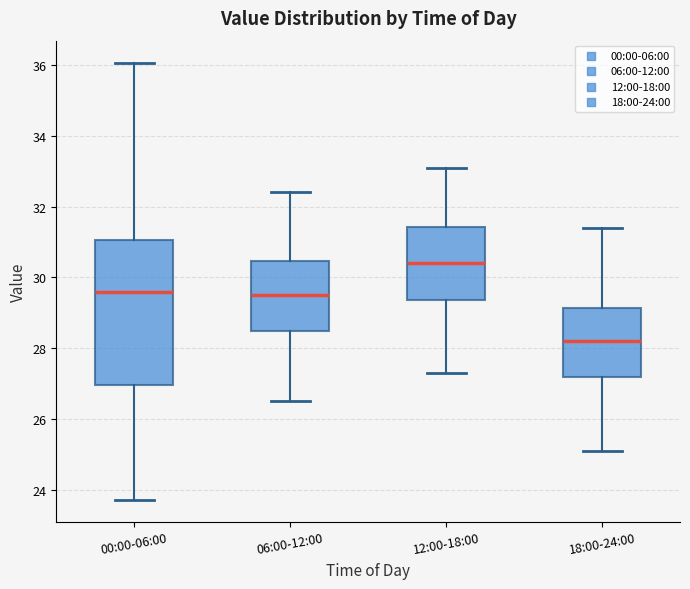

Reading left to right, transcribe this box plot: for each box, give where its median line is, the range the box spans, and where its two whiskers end, as read against the y-axis. The values are not printed on the chart, so give them approximately, as read against the axis.

00:00-06:00: median 29.6, box 27.0 to 31.0, whiskers 23.8 to 36.0
06:00-12:00: median 29.6, box 28.4 to 30.4, whiskers 26.6 to 32.4
12:00-18:00: median 30.4, box 29.4 to 31.4, whiskers 27.4 to 33.2
18:00-24:00: median 28.2, box 27.2 to 29.2, whiskers 25.2 to 31.4